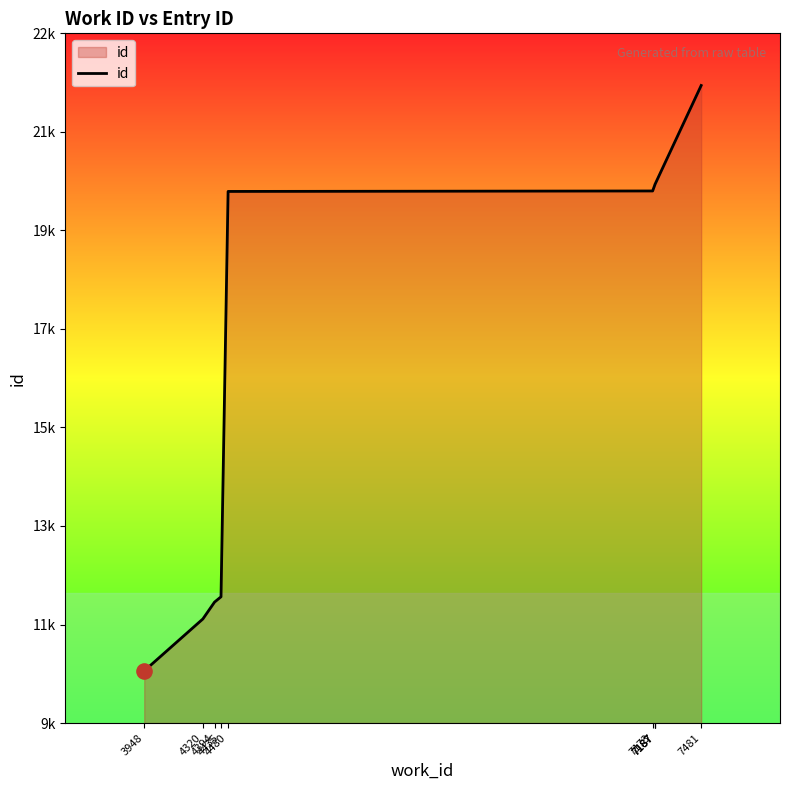

What is the ratio of the value at 7187 to the value at 4320?

1.7